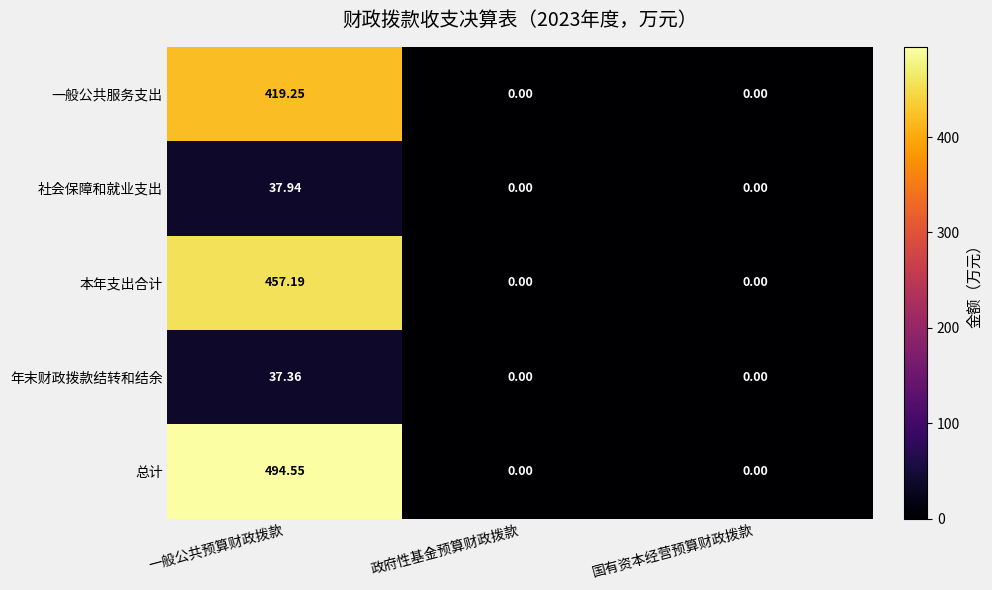

List the series in order of their peak value, lowest first.

年末财政拨款结转和结余, 社会保障和就业支出, 一般公共服务支出, 本年支出合计, 总计